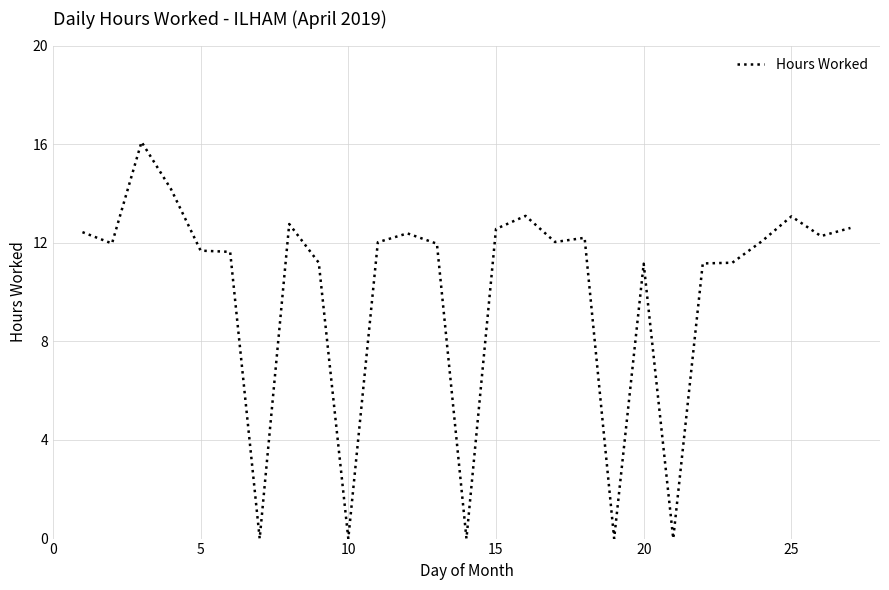

What is the maximum value shown in the chart?

16.1